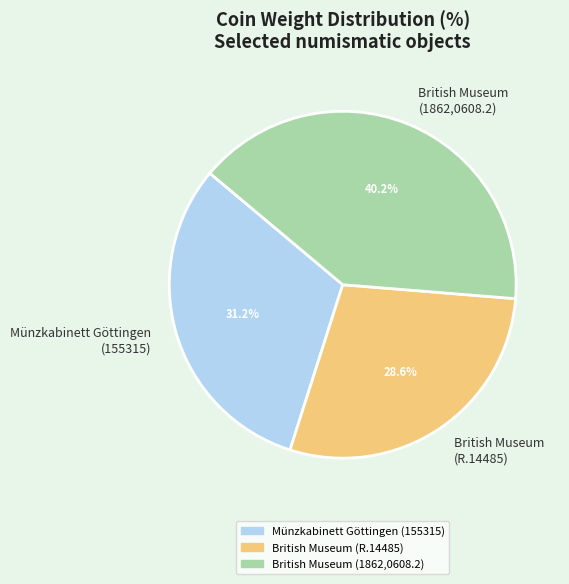

What is the ratio of the value at British Museum (1862,0608.2) to the value at British Museum (R.14485)?

1.4